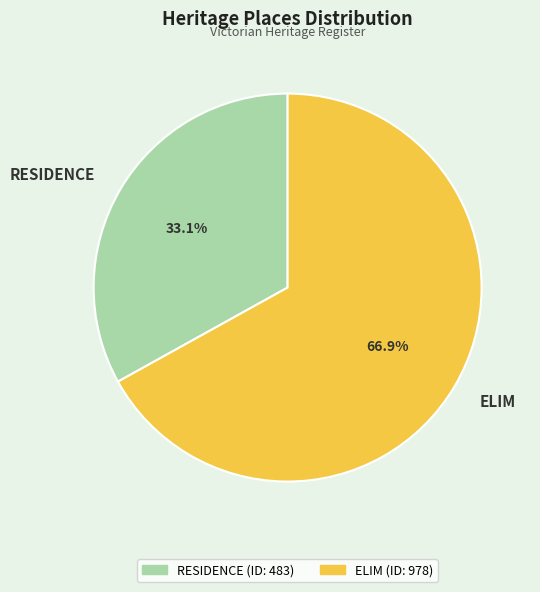

What percentage is the ELIM slice, to the nearest percent?

67%